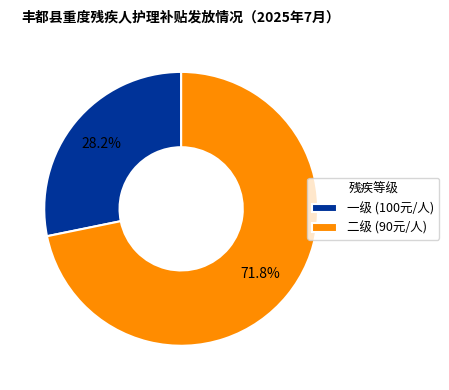

Which category accounts for the majority?

二级